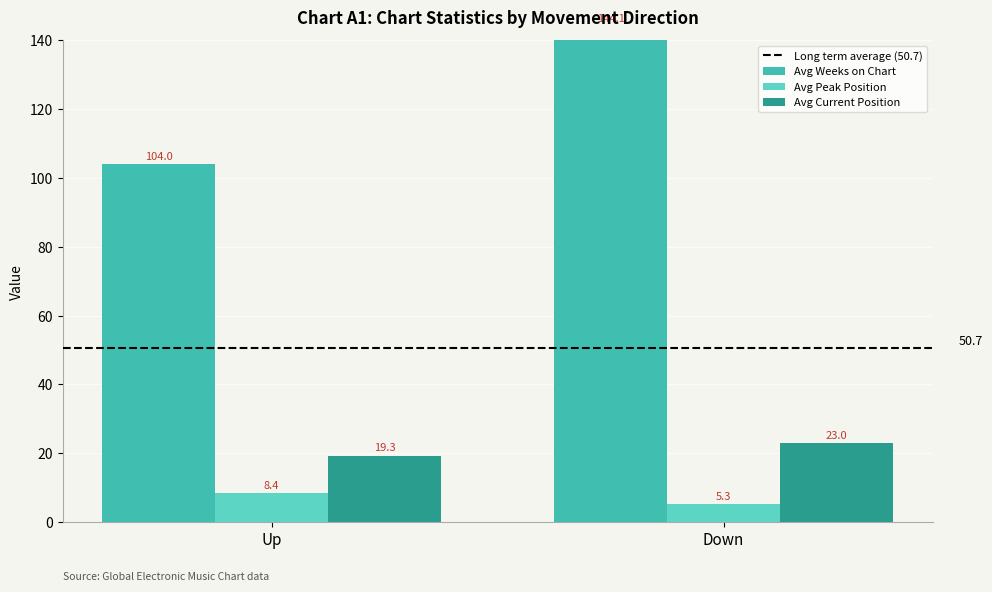

Reading left to right, list all the values displayed in this chart.

Long term average (50.7): 50.7	50.7
Avg Weeks on Chart: 104.0	144.1
Avg Peak Position: 8.4	5.3
Avg Current Position: 19.3	23.0